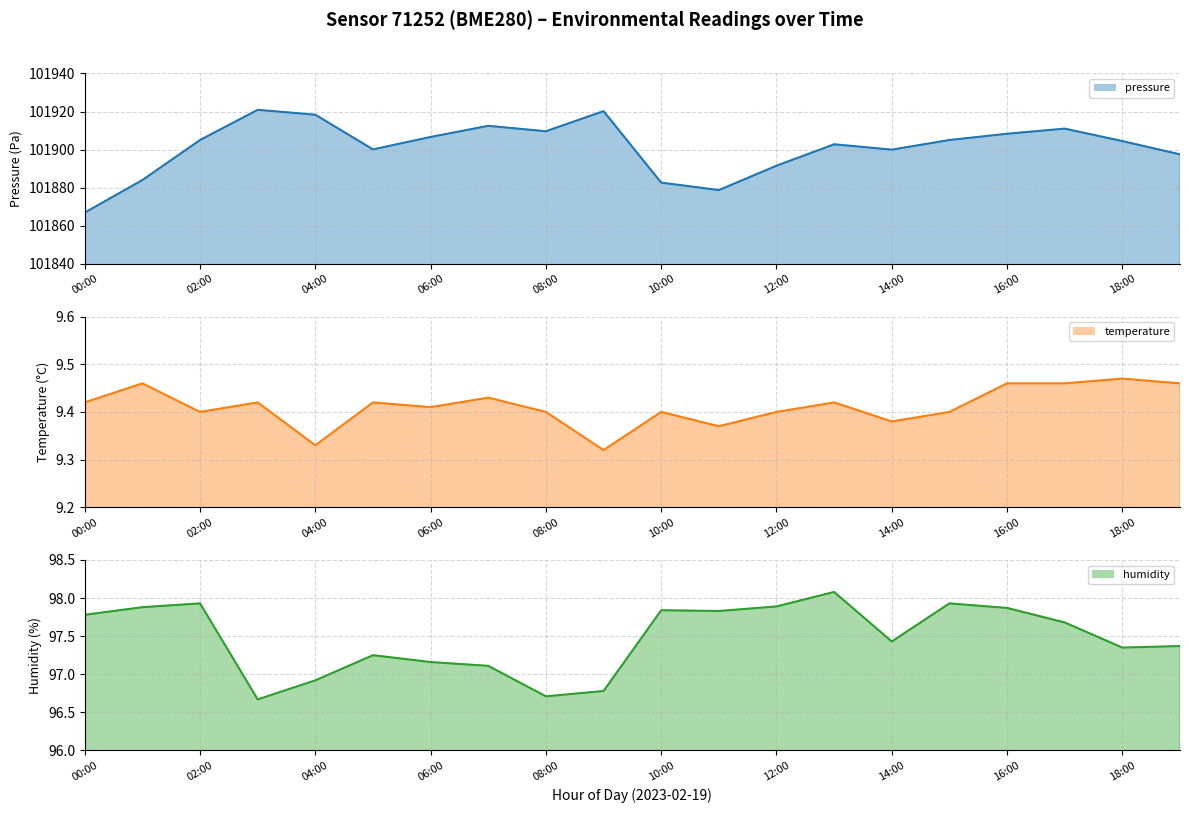

Which series has the widest spread of values?

pressure